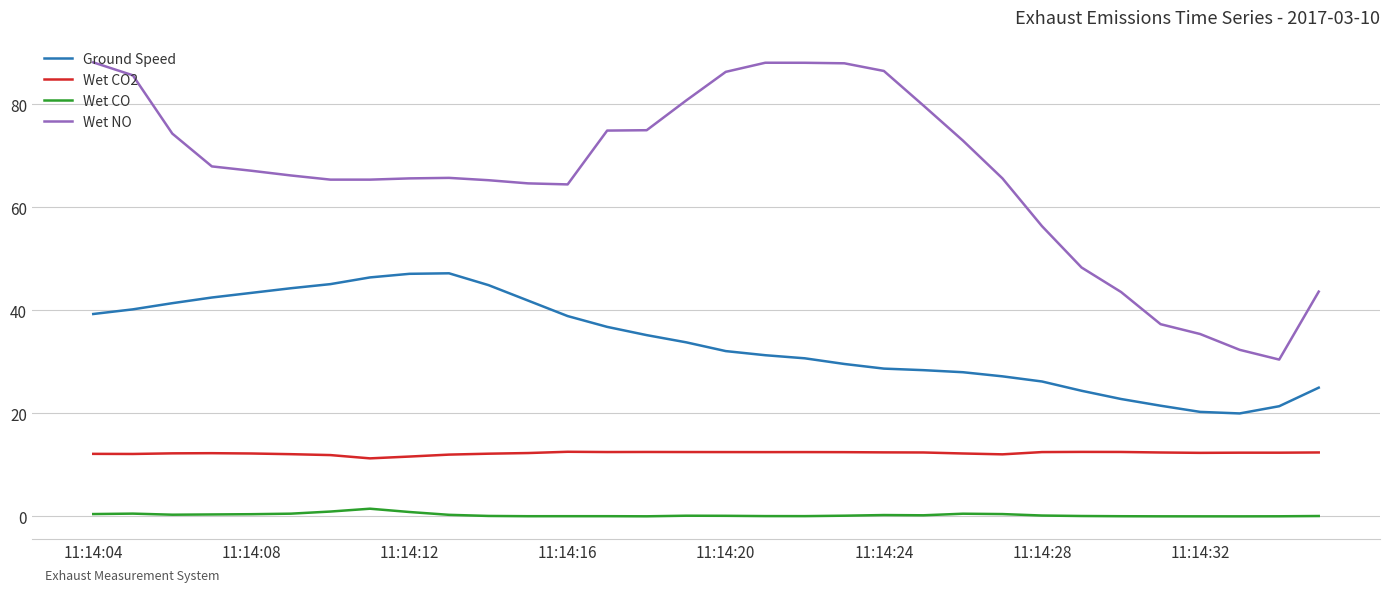

Which series has the largest total across all categories?

Wet NO